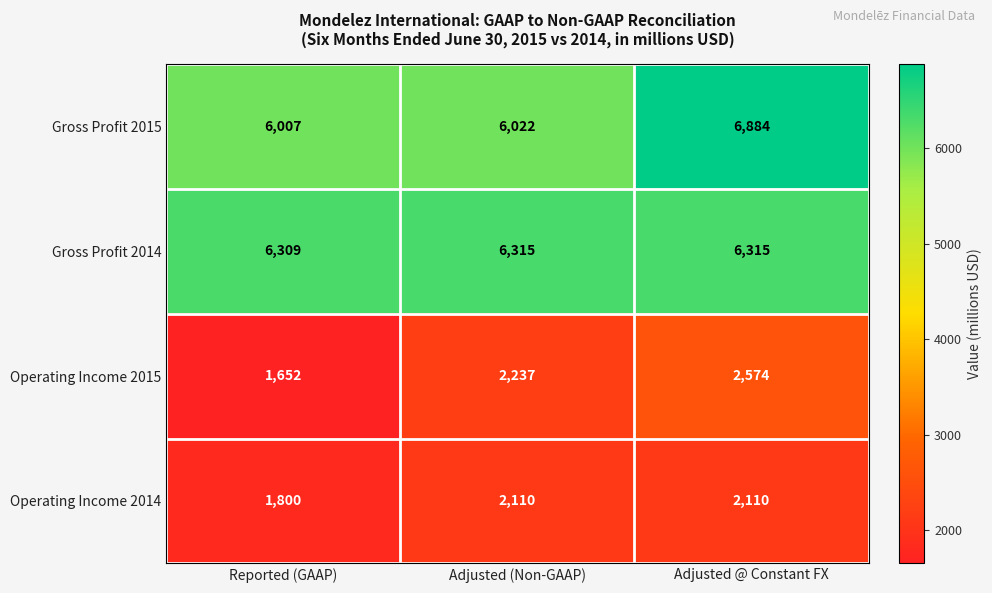

Which series has the largest total across all categories?

Gross Profit 2014